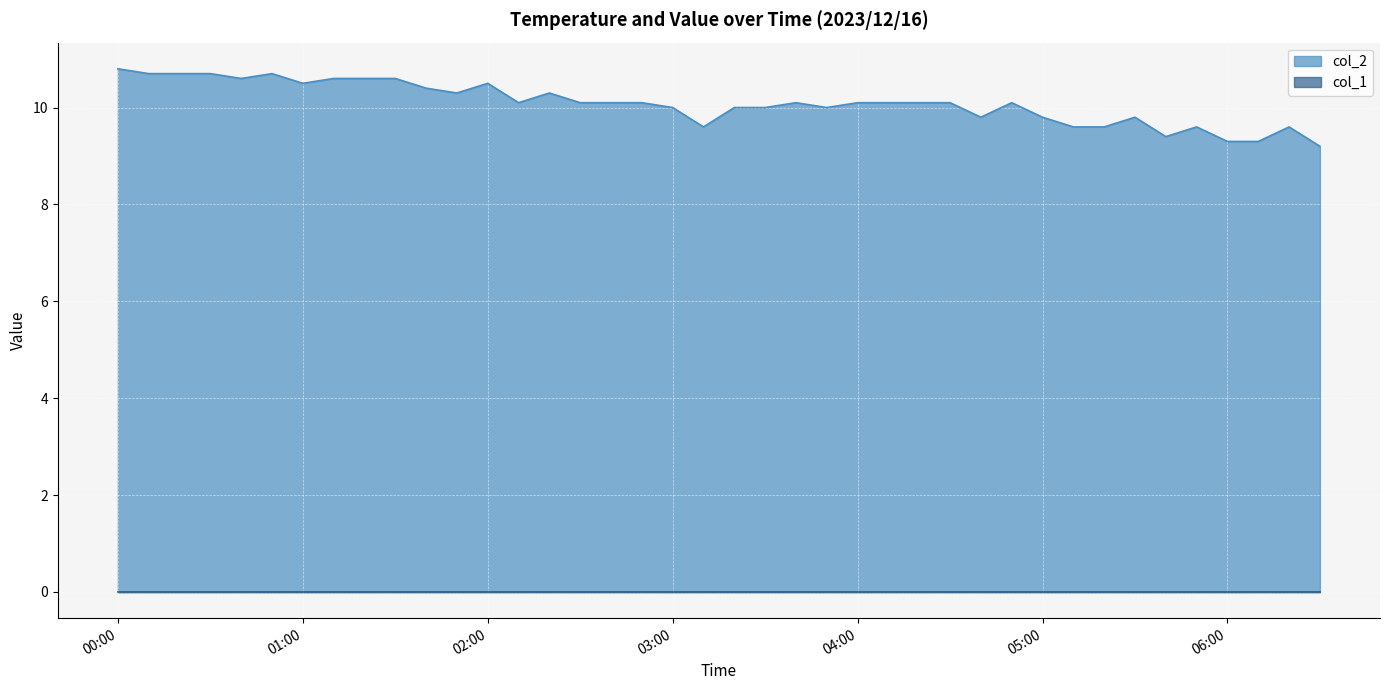

True or false: the data has more than 2 interior local peaks.

True